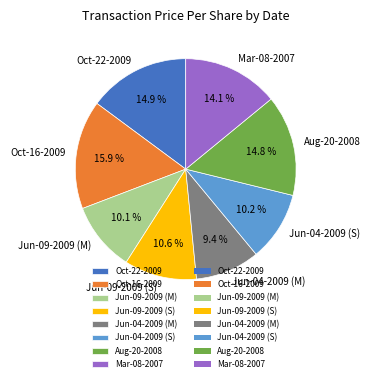

Which slice is the smallest?

Jun-04-2009 (M)